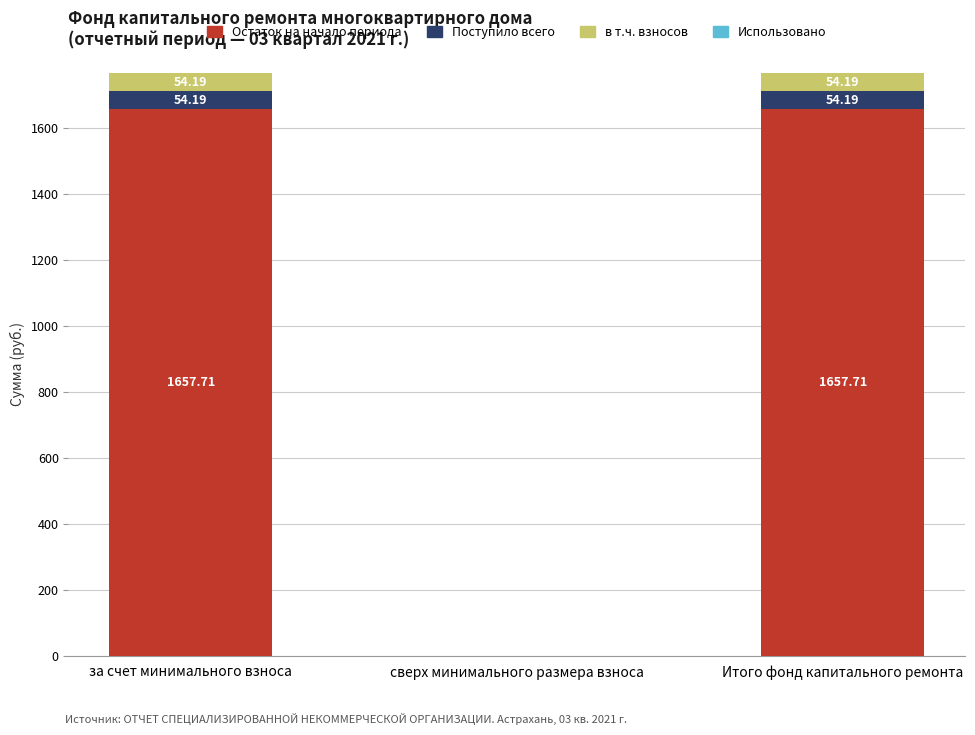

What is the sum of all Остаток на начало периода values?

3315.4